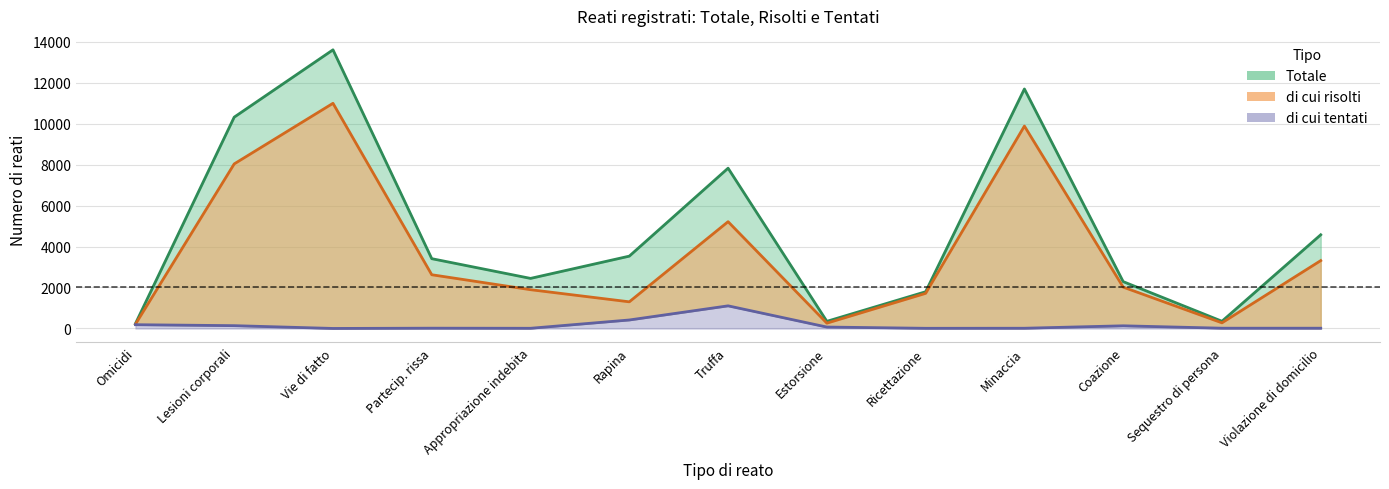

Read the di cui risolti value at Vie di fatto.

10987